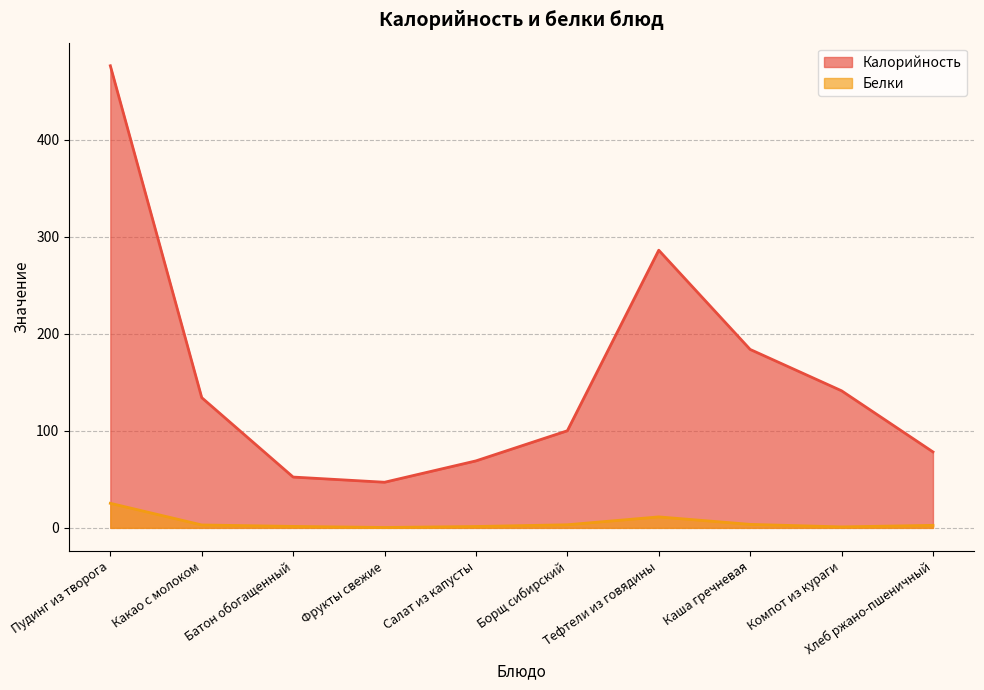

Rank the series by their average value, from highest to lowest.

Калорийность, Белки